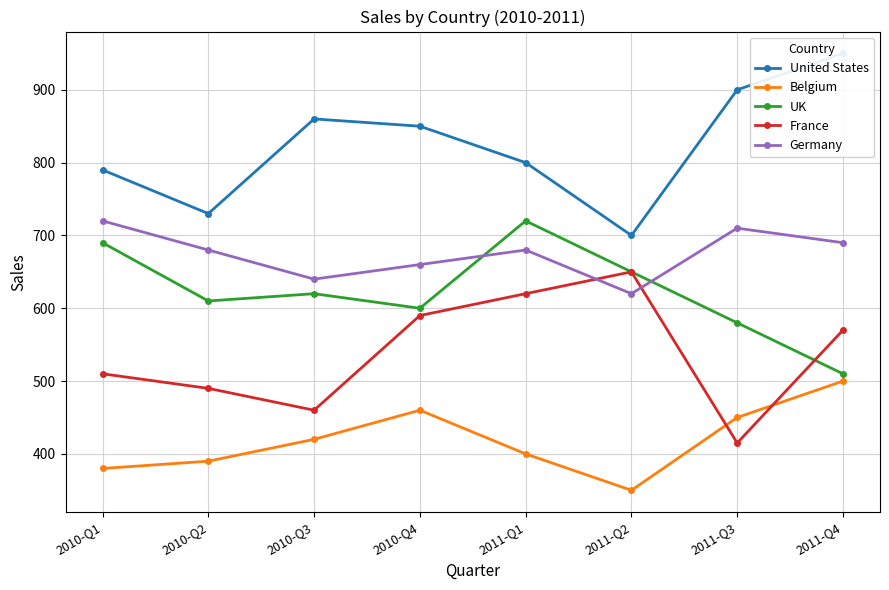

How many lines are shown in the chart?

5